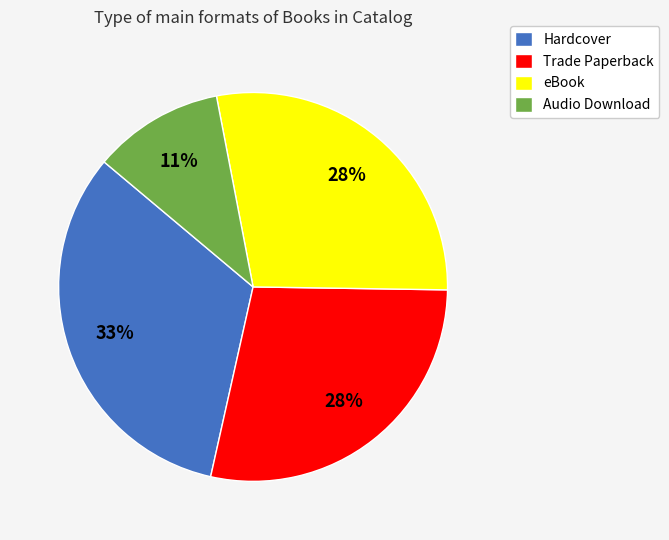

Does Trade Paperback account for over 50% of the chart?

No